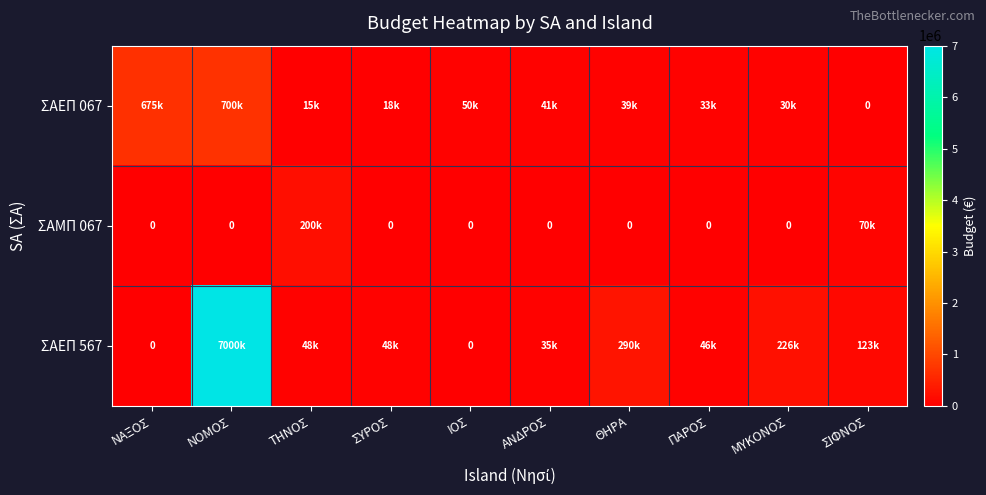

Between ΤΗΝΟΣ and ΜΥΚΟΝΟΣ, which series saw the biggest shift?

ΣΑΜΠ 067